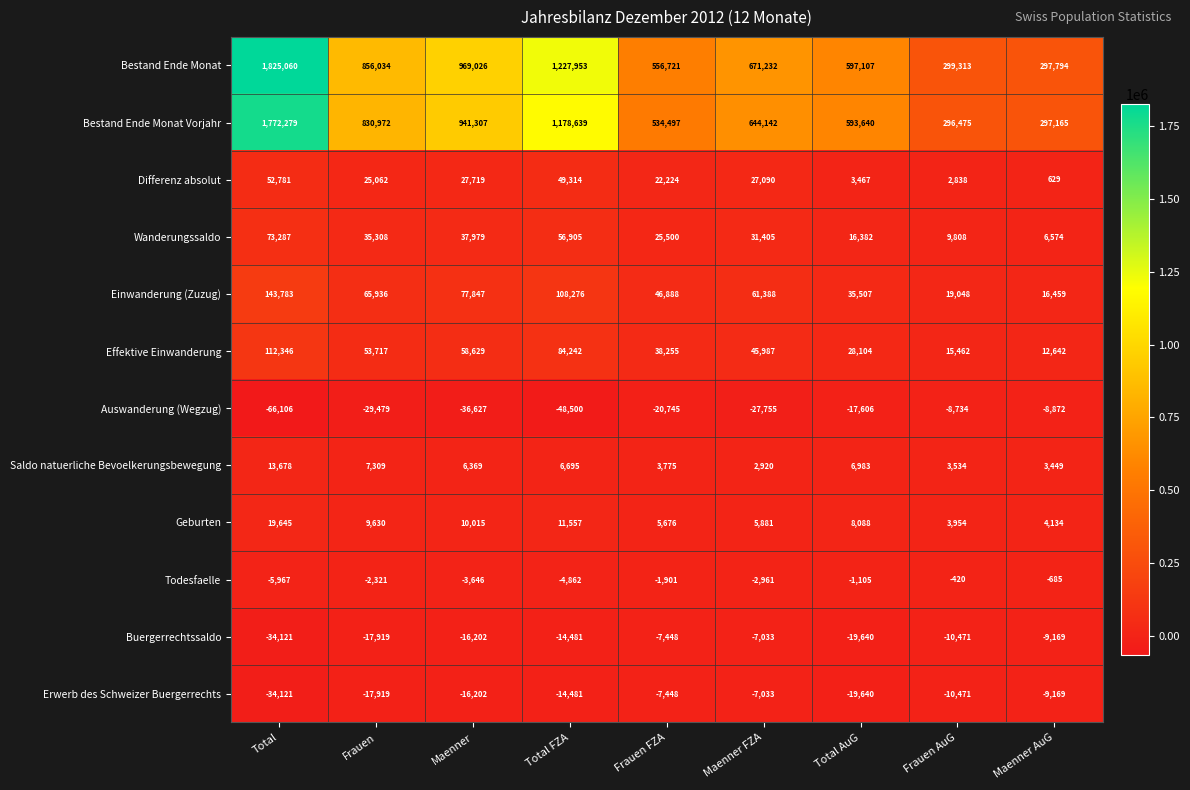

Is it true that Buergerrechtssaldo equals -14176 at Maenner AuG?

False